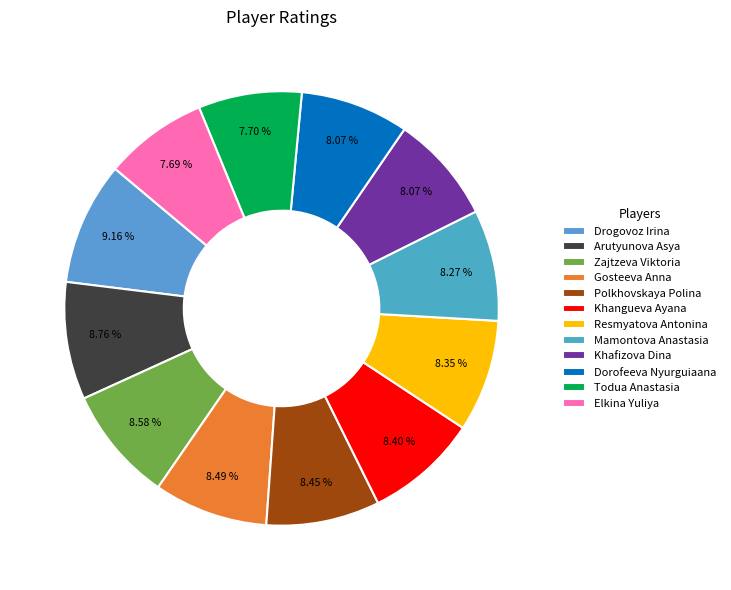

Rank the categories by value from lowest to highest.

Elkina Yuliya, Todua Anastasia, Khafizova Dina, Dorofeeva Nyurguiaana, Mamontova Anastasia, Resmyatova Antonina, Khangueva Ayana, Polkhovskaya Polina, Gosteeva Anna, Zajtzeva Viktoria, Arutyunova Asya, Drogovoz Irina